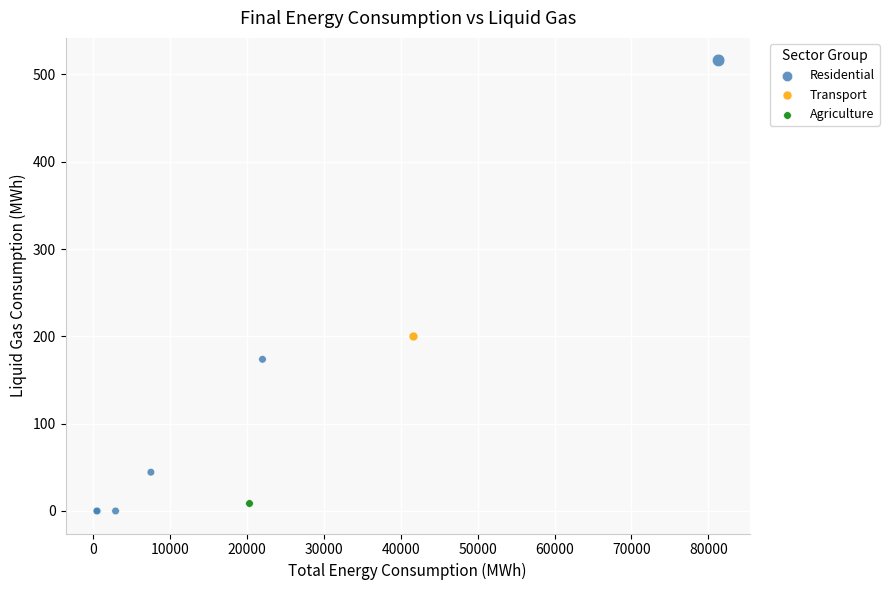

What are all the series names shown in the legend?

Residential, Transport, Agriculture